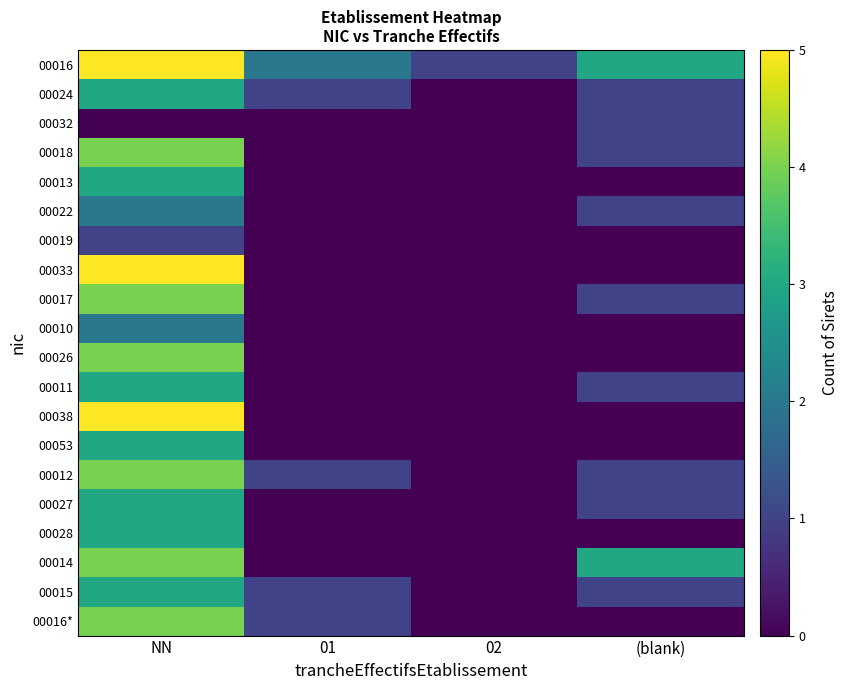

Reading left to right, what are all the values shown in this chart?

00016: NN=5	01=2	02=1	(blank)=3
00024: NN=3	01=1	02=0	(blank)=1
00032: NN=0	01=0	02=0	(blank)=1
00018: NN=4	01=0	02=0	(blank)=1
00013: NN=3	01=0	02=0	(blank)=0
00022: NN=2	01=0	02=0	(blank)=1
00019: NN=1	01=0	02=0	(blank)=0
00033: NN=5	01=0	02=0	(blank)=0
00017: NN=4	01=0	02=0	(blank)=1
00010: NN=2	01=0	02=0	(blank)=0
00026: NN=4	01=0	02=0	(blank)=0
00011: NN=3	01=0	02=0	(blank)=1
00038: NN=5	01=0	02=0	(blank)=0
00053: NN=3	01=0	02=0	(blank)=0
00012: NN=4	01=1	02=0	(blank)=1
00027: NN=3	01=0	02=0	(blank)=1
00028: NN=3	01=0	02=0	(blank)=0
00014: NN=4	01=0	02=0	(blank)=3
00015: NN=3	01=1	02=0	(blank)=1
00016*: NN=4	01=1	02=0	(blank)=0